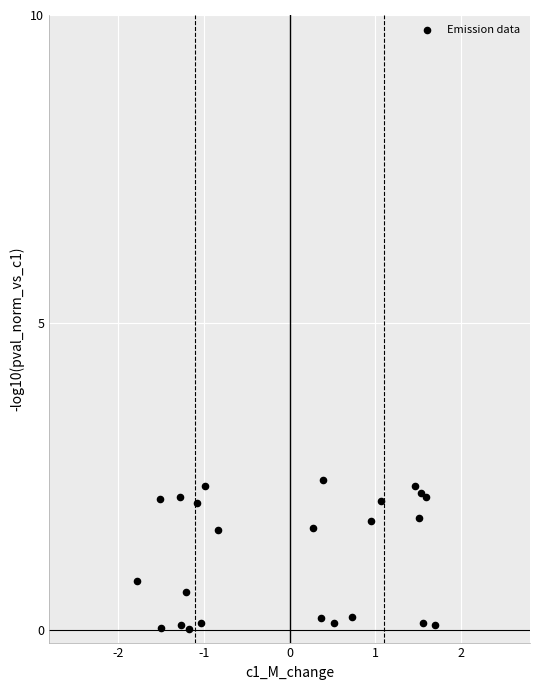

What is the range of Y values (max minus min)?

2.4